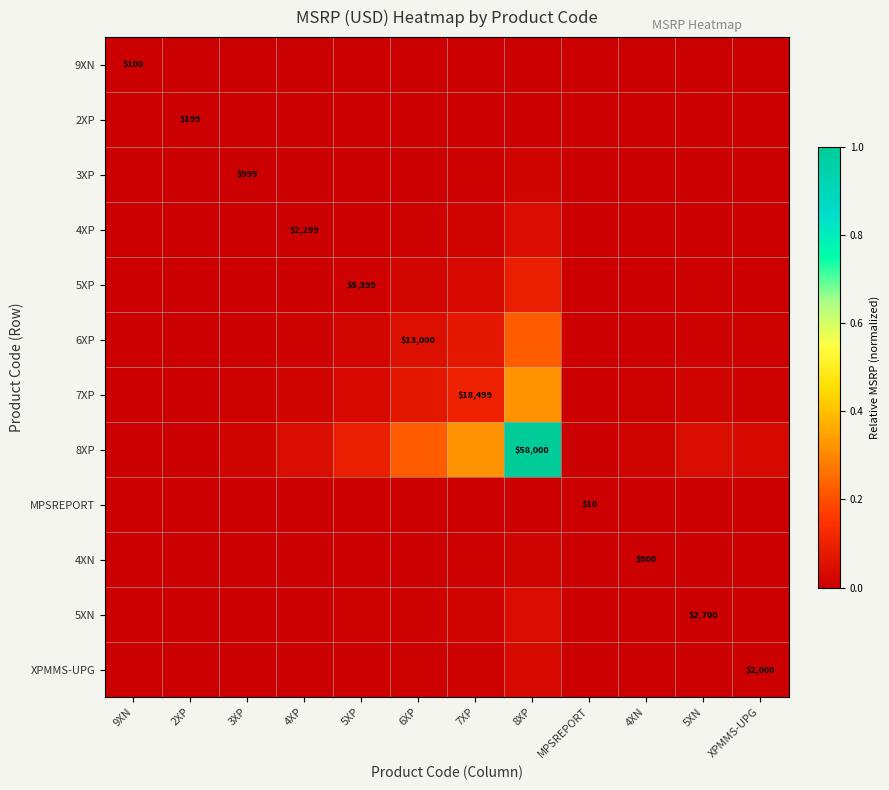

How many distinct data groups are displayed?

12